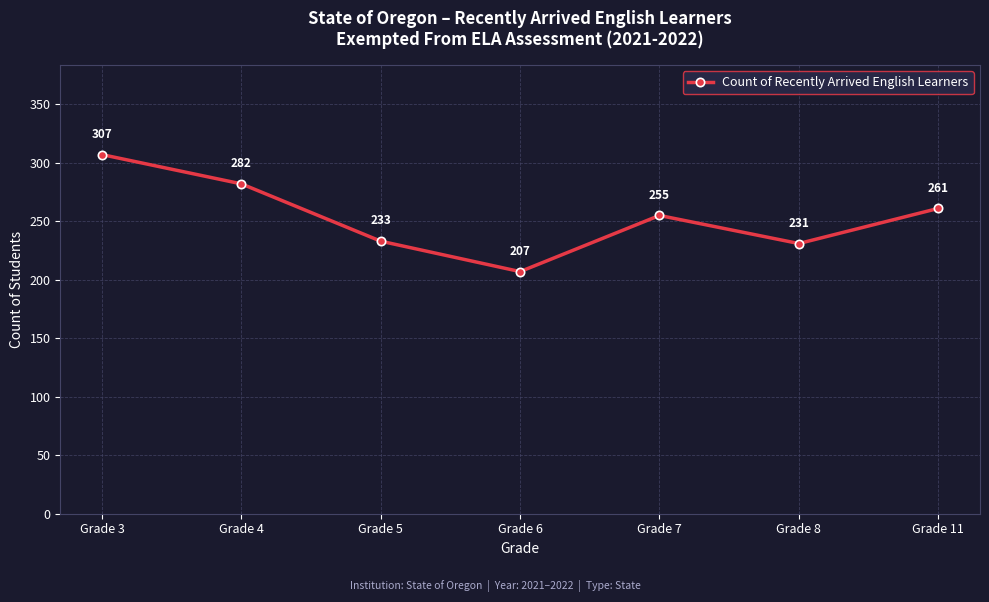

What is the greatest value displayed?

307